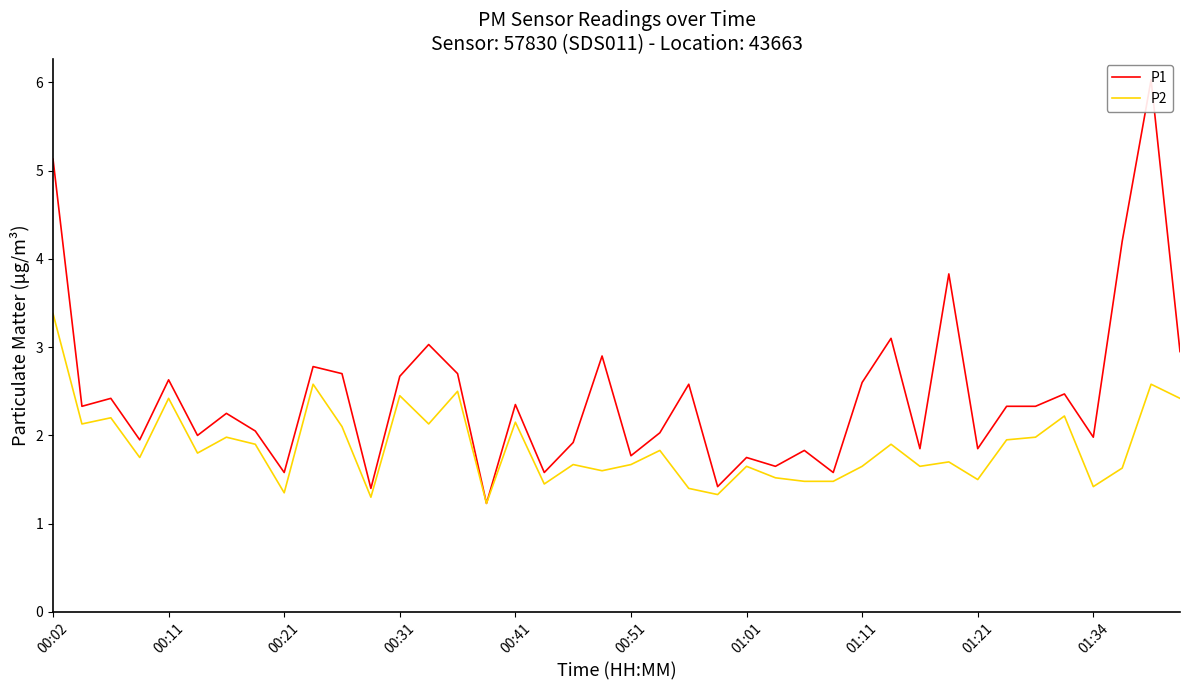

What is the smallest value displayed?

1.2